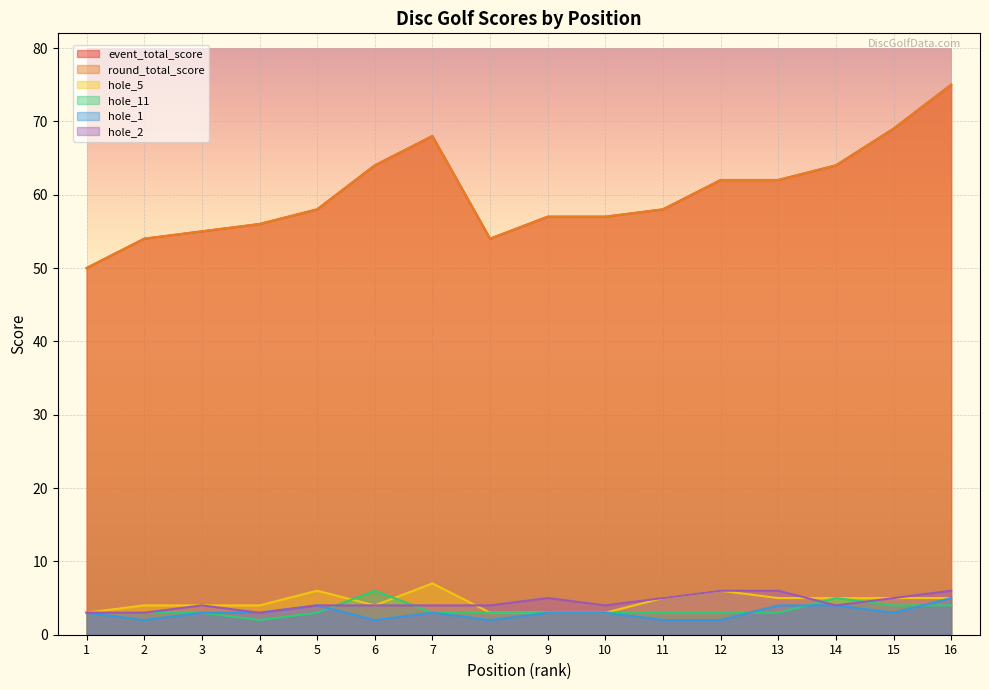

What is the difference between the second highest and second lowest values in the hole_11 series?

2